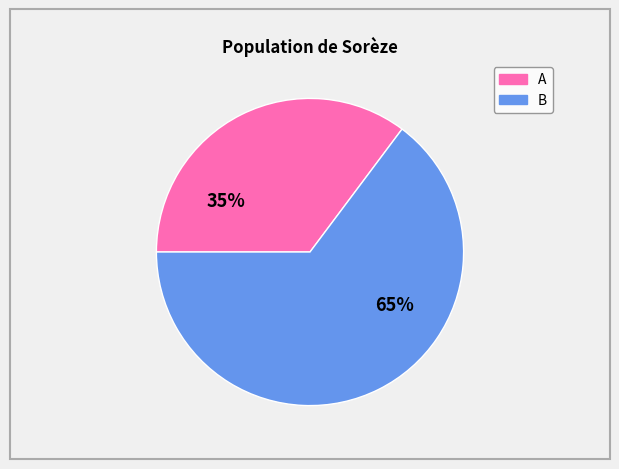

Is there a majority slice in this chart?

Yes